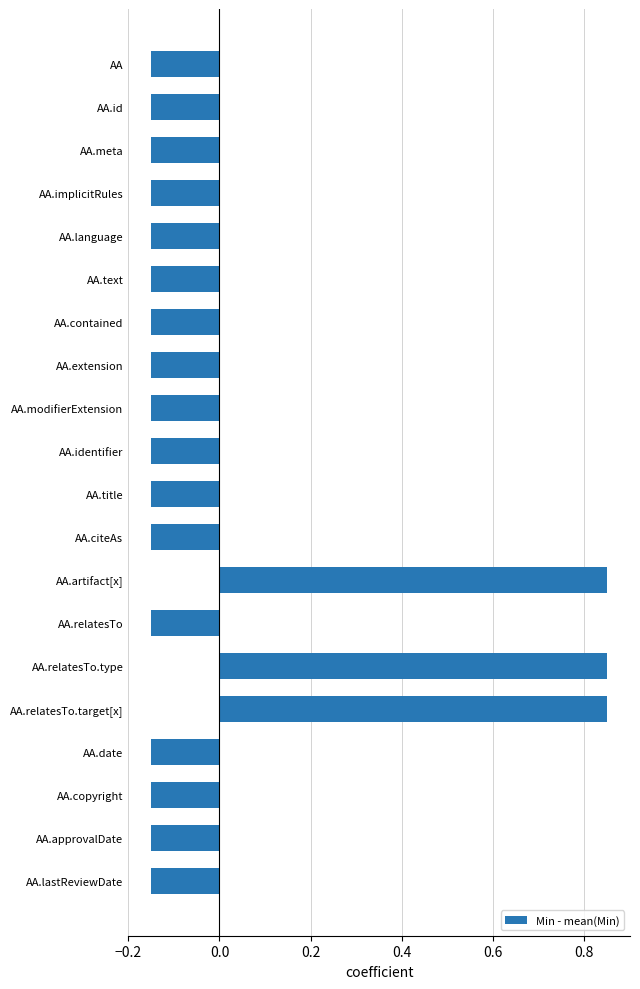

Count the values in the range 0 to 1.

3